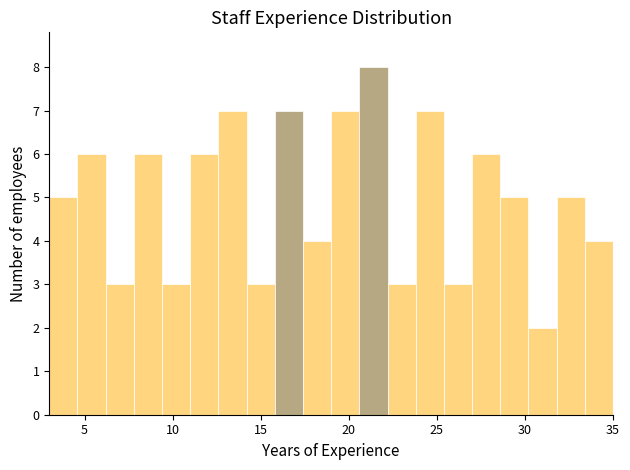

Read against the x-axis, roughly where is the centre of the tallest bar?

21.5